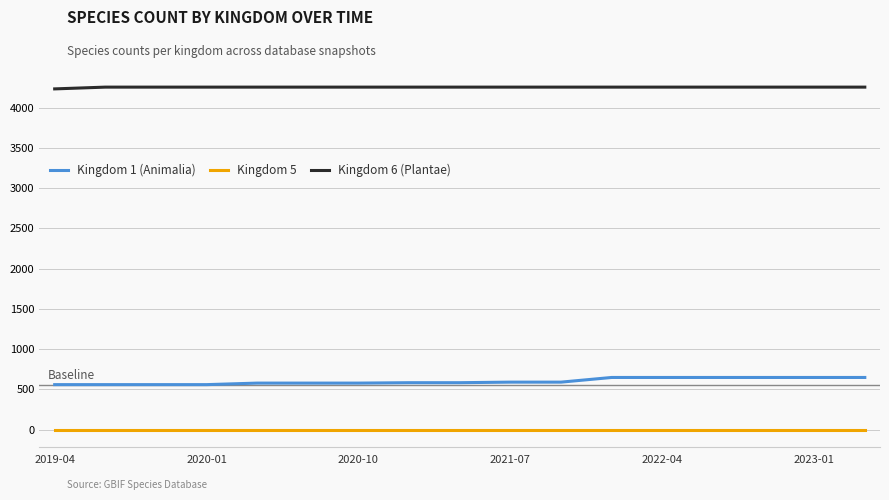

True or false: Kingdom 5 and Kingdom 6 (Plantae) intersect in this chart.

False